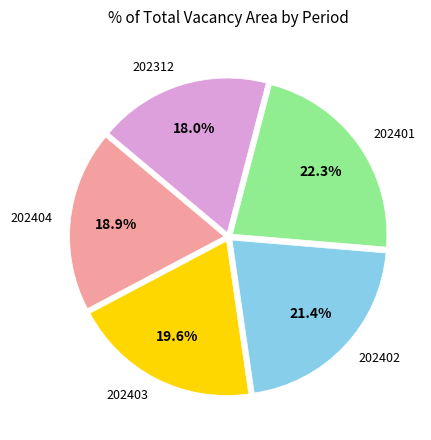

Does any single category account for the majority?

No